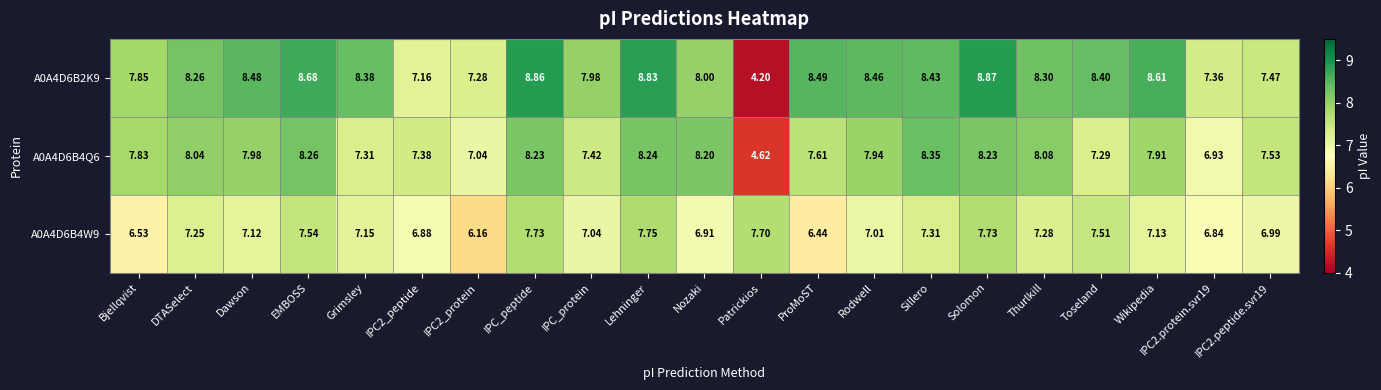

At which label does A0A4D6B4W9 reach its peak?

Lehninger